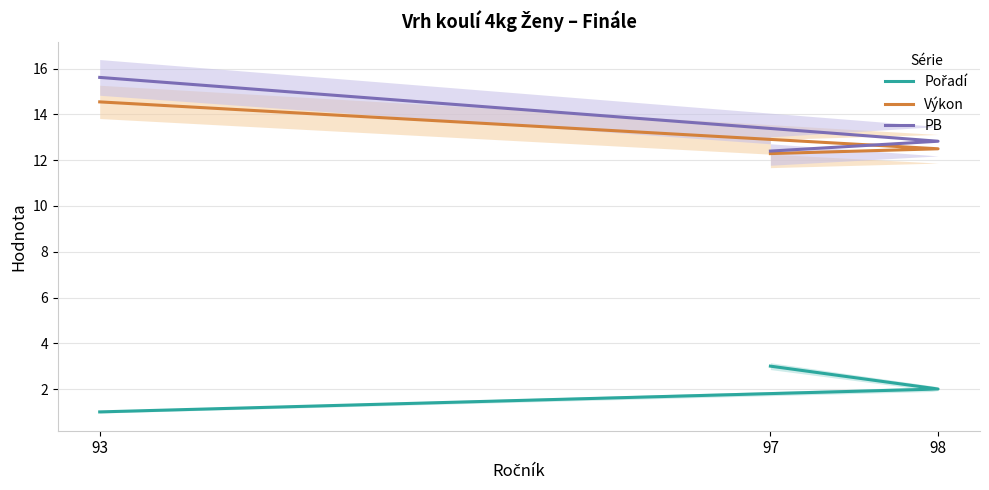

Which series has the largest total across all categories?

PB